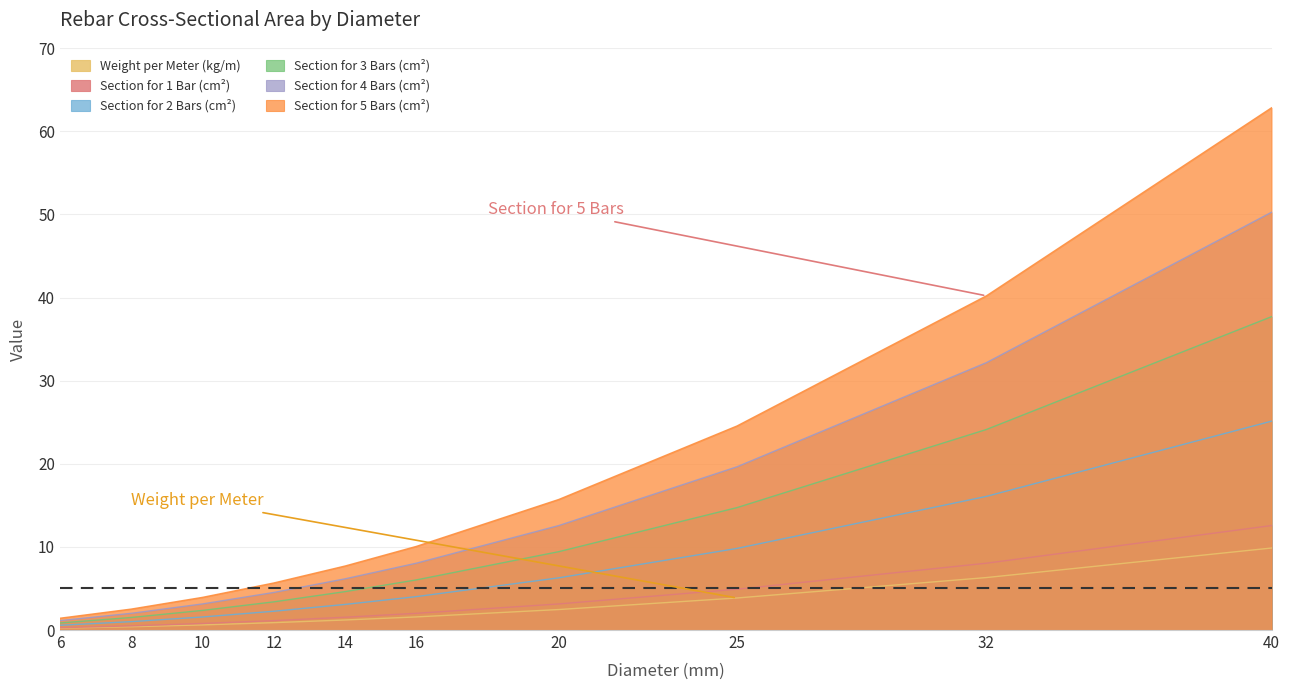

Reading left to right, transcribe all the data shown in this chart.

Weight per Meter (kg/m): 0.2	0.4	0.6	0.9	1.2	1.6	2.5	3.9	6.3	9.9
Section for 1 Bar (cm²): 0.3	0.5	0.8	1.1	1.5	2.0	3.1	4.9	8.0	12.6
Section for 2 Bars (cm²): 0.6	1.0	1.6	2.3	3.1	4.0	6.3	9.8	16.1	25.1
Section for 3 Bars (cm²): 0.8	1.5	2.4	3.4	4.6	6.0	9.4	14.7	24.1	37.7
Section for 4 Bars (cm²): 1.1	2.0	3.1	4.5	6.2	8.0	12.6	19.6	32.2	50.3
Section for 5 Bars (cm²): 1.4	2.5	3.9	5.7	7.7	10.1	15.7	24.6	40.2	62.8